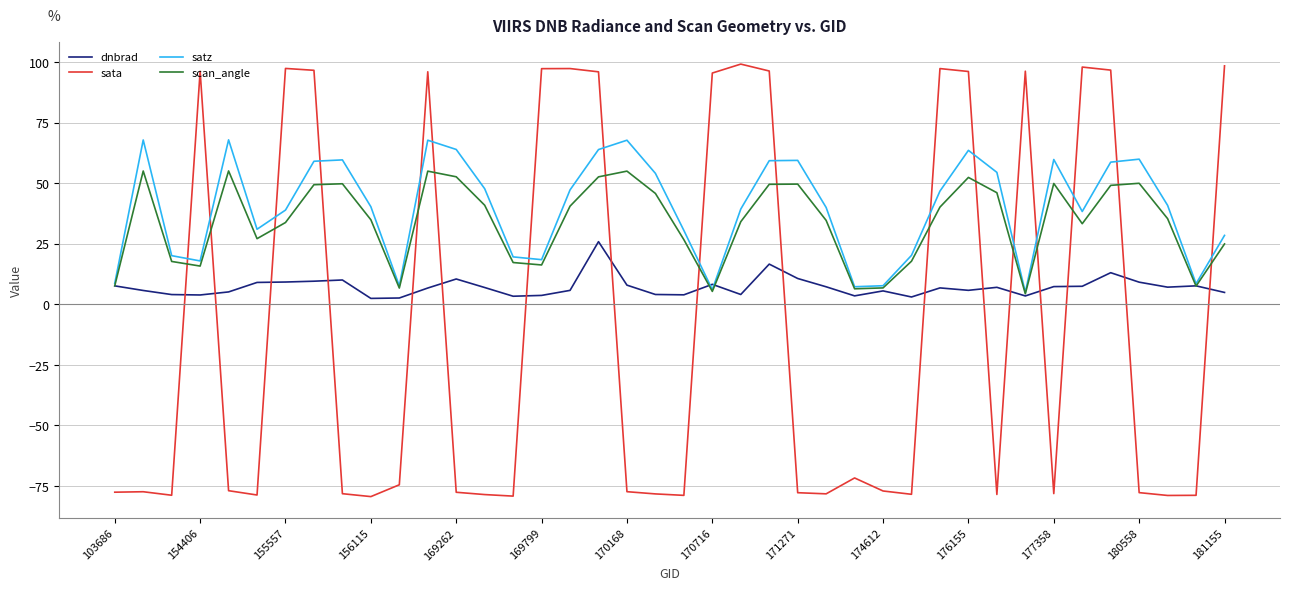

What are all the series names shown in the legend?

dnbrad, sata, satz, scan_angle